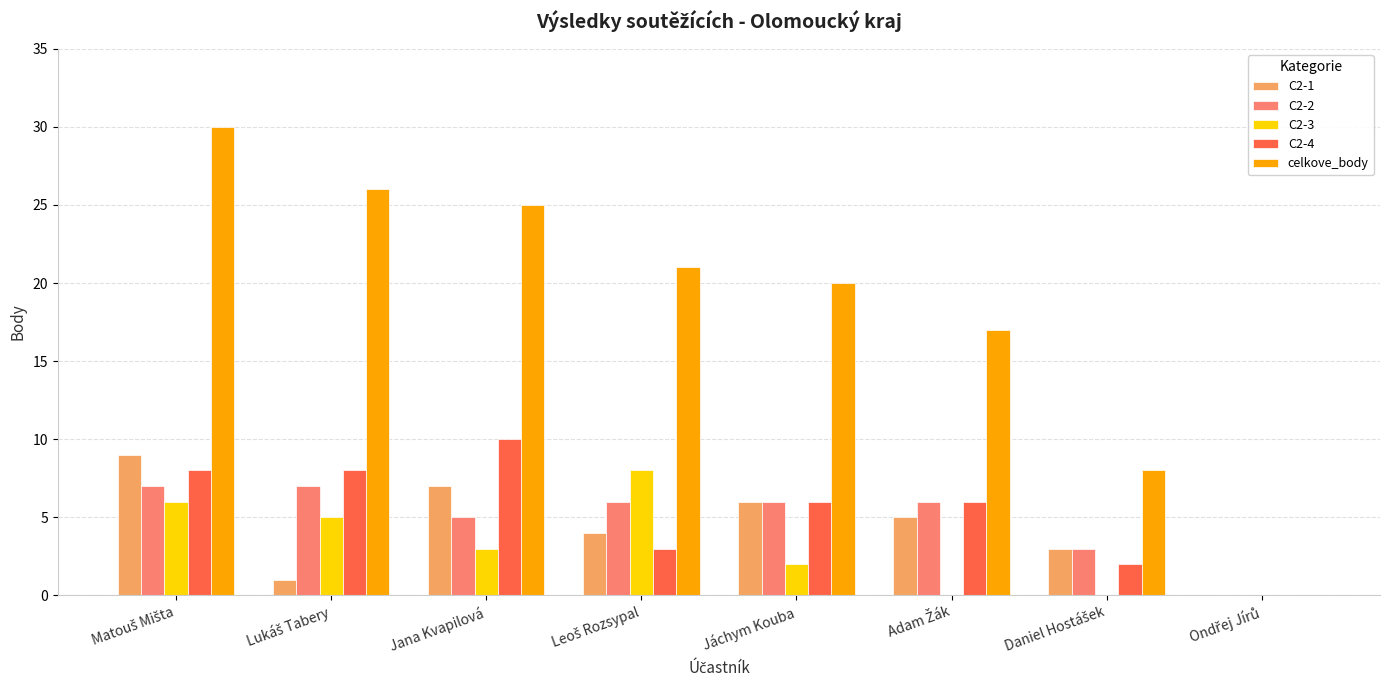

Which series has the largest total across all categories?

celkove_body